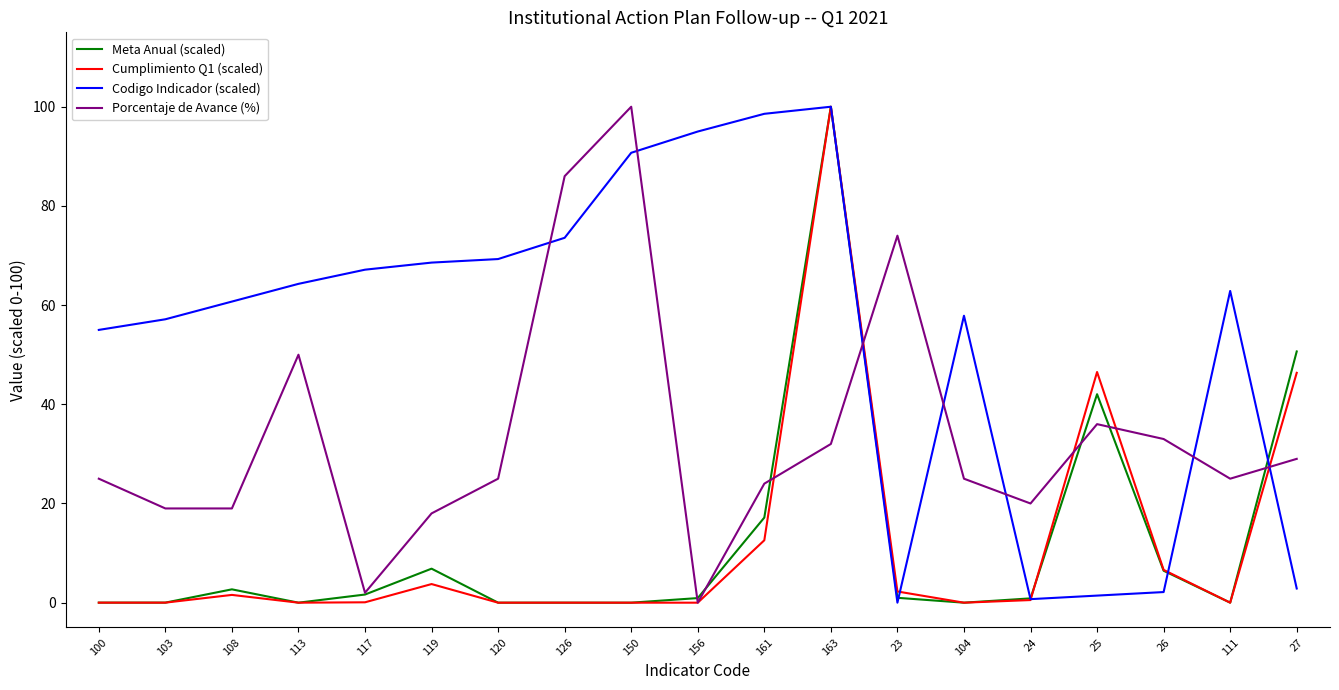

Is the value of Cumplimiento Q1 (scaled) at 27 greater than the value of Codigo Indicador (scaled) at 100?

No